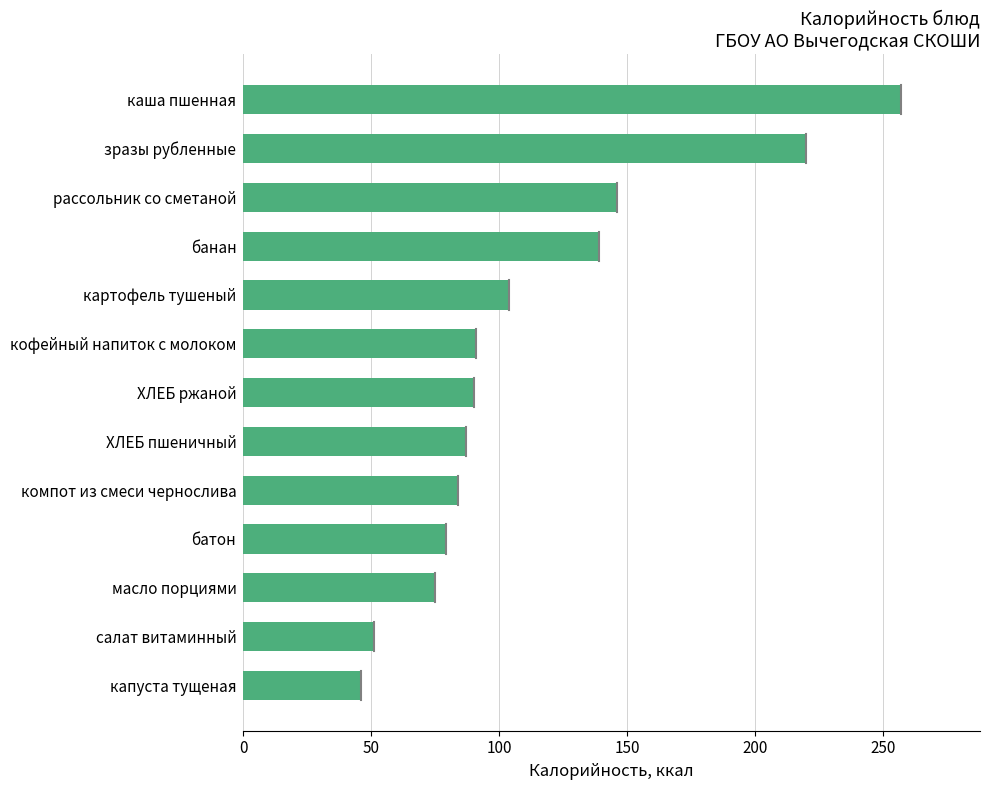

Count the number of data series in this chart.

1